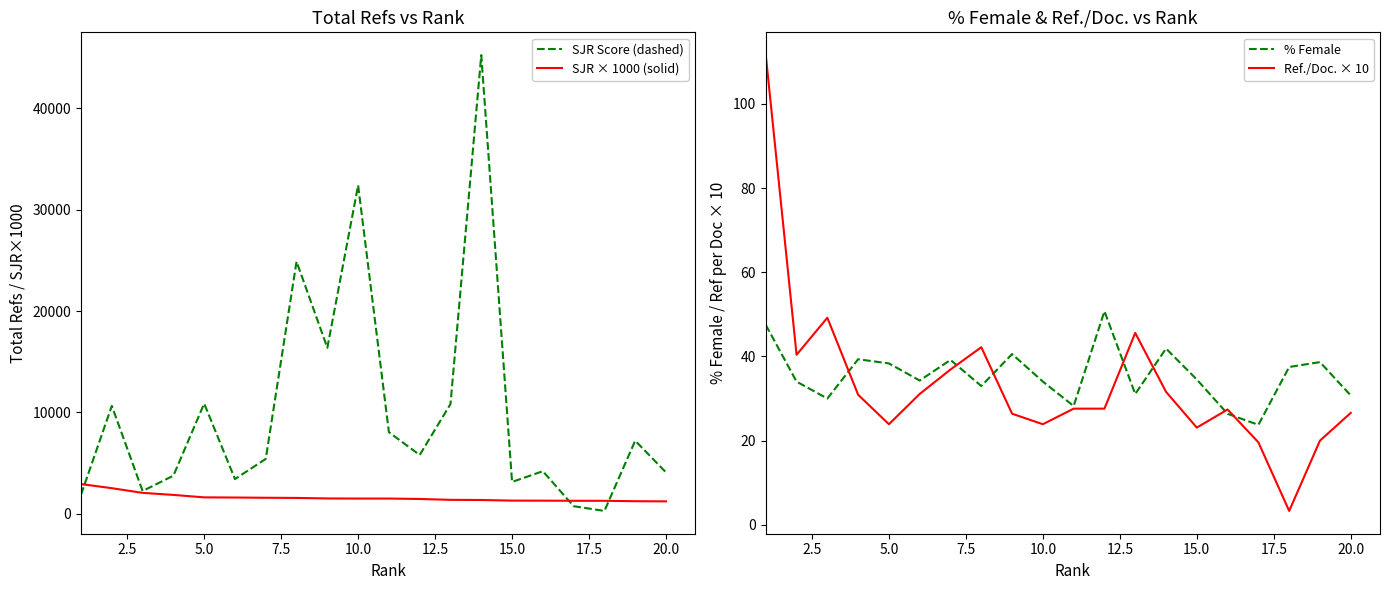

Is it true that Ref./Doc. × 10 equals 50.9 at 15.0?

False